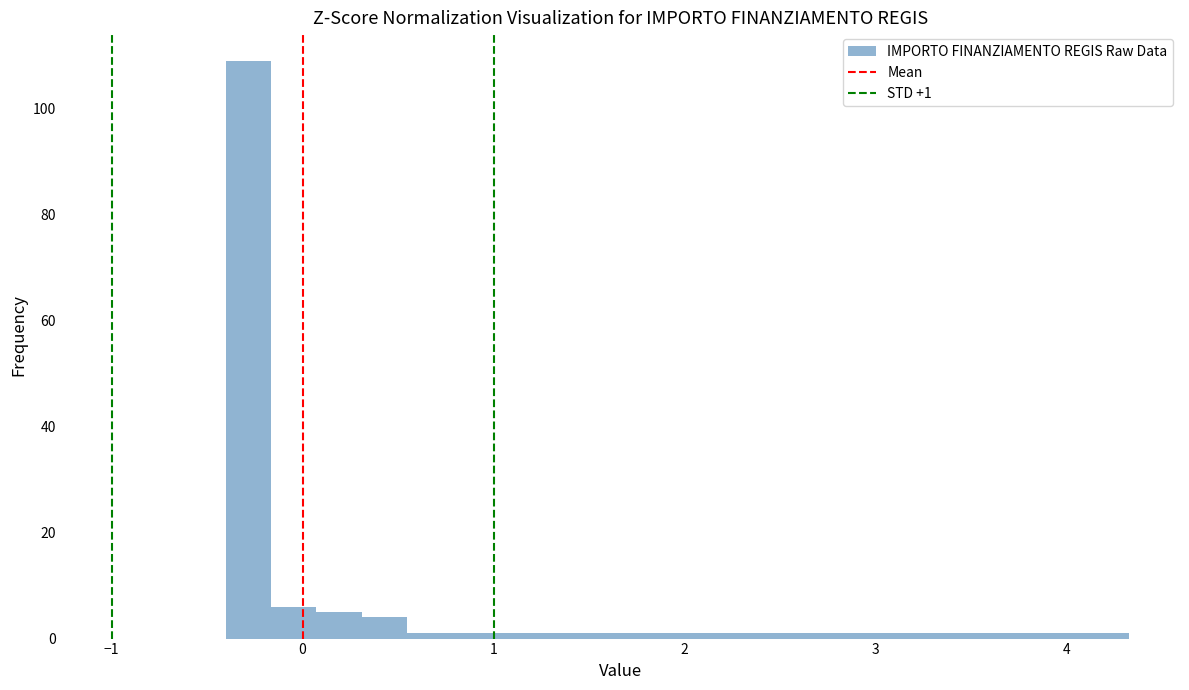

Around what value on the x-axis is the tallest bar? Give the approximate position of its centre, as read against the axis.

-0.3